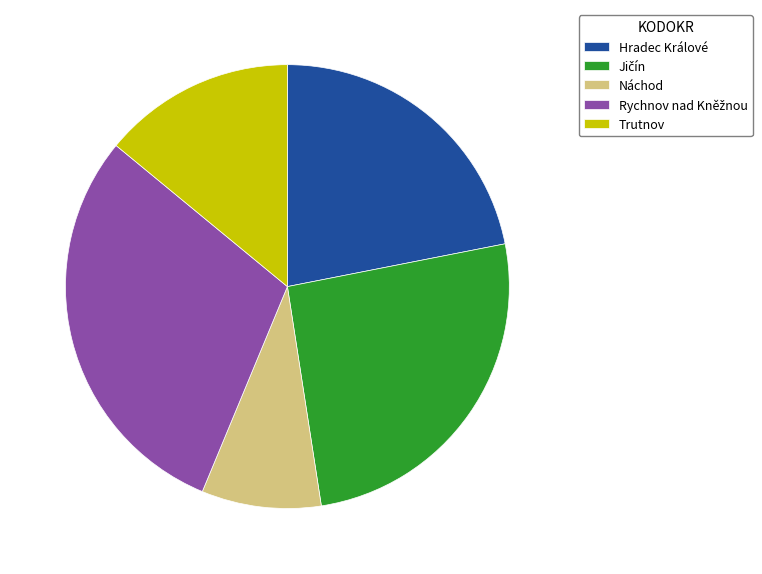

Is it true that Náchod is 13% of the pie?

False